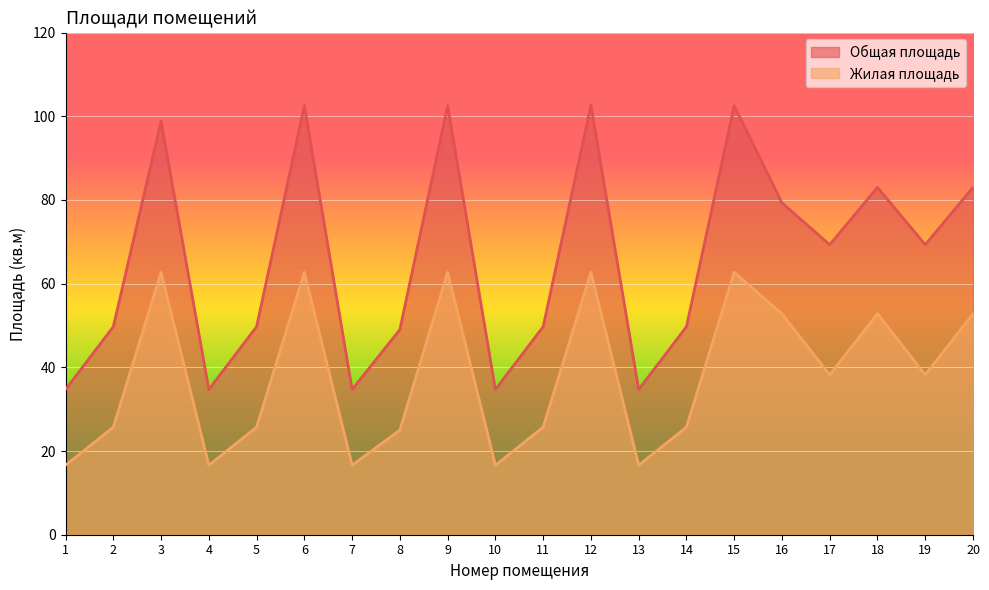

At which category does Жилая площадь reach its first local valley?

4